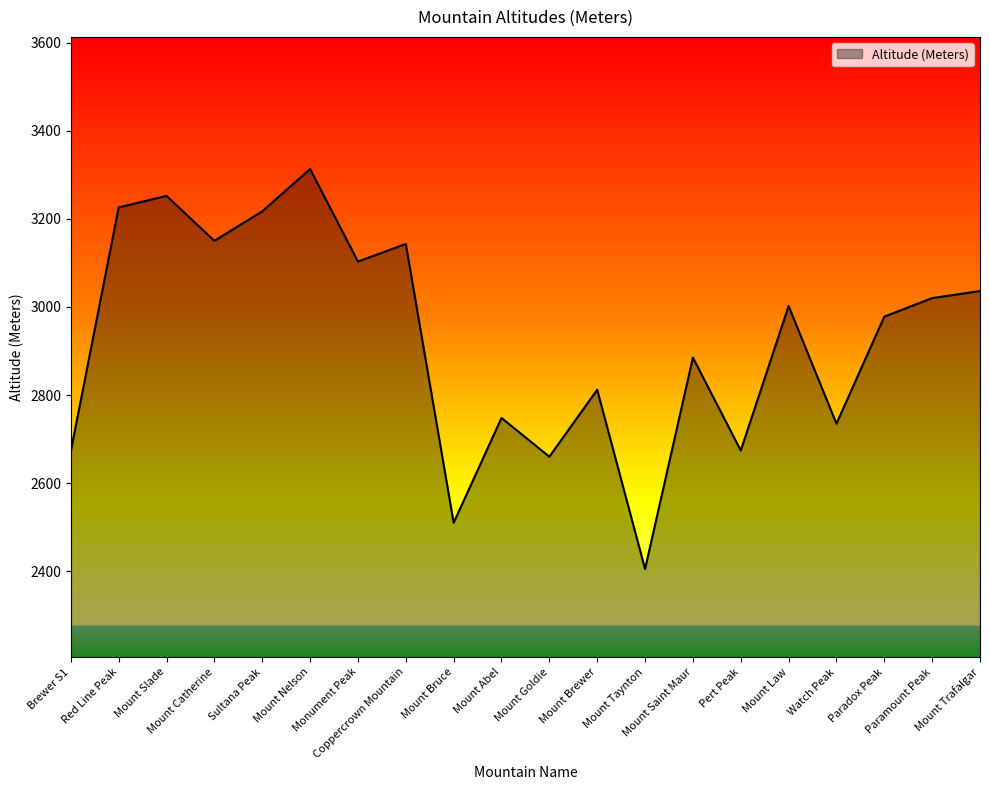

How many values are below 3002?

10